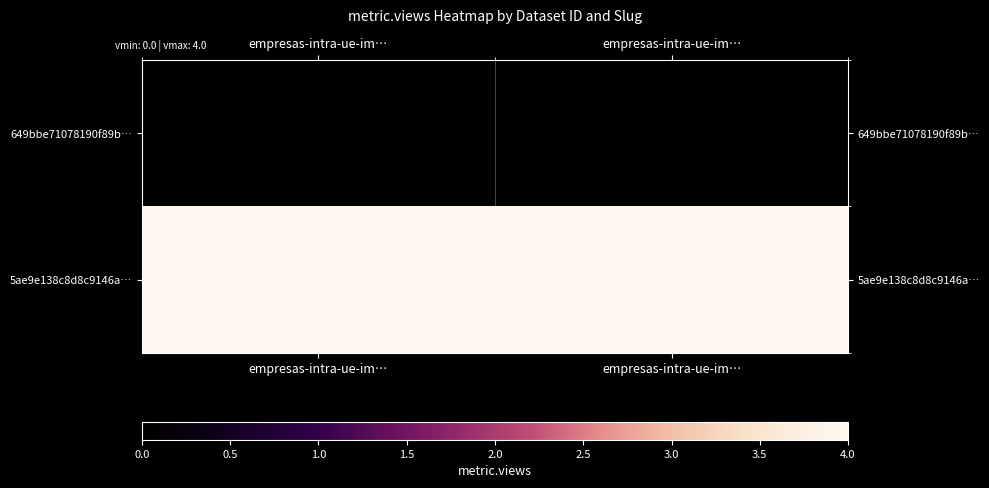

Which has a higher value, empresas-intra-ue-im… or empresas-intra-ue-im…?

empresas-intra-ue-im…